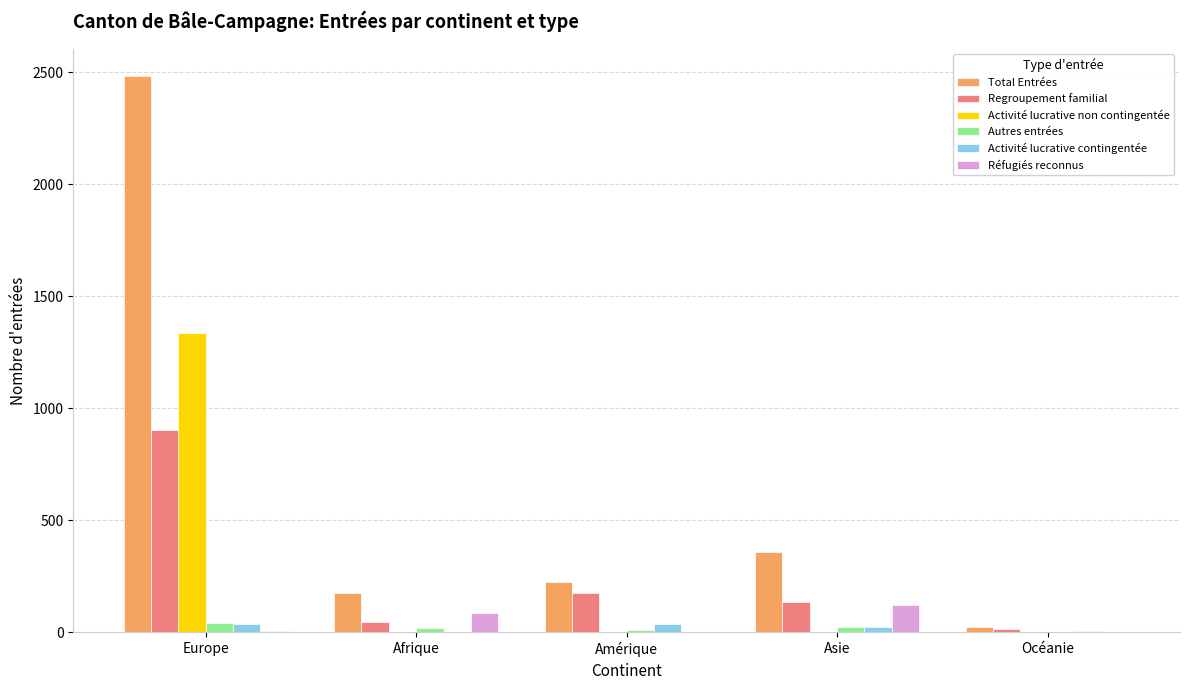

Which series has the largest total across all categories?

Total Entrées